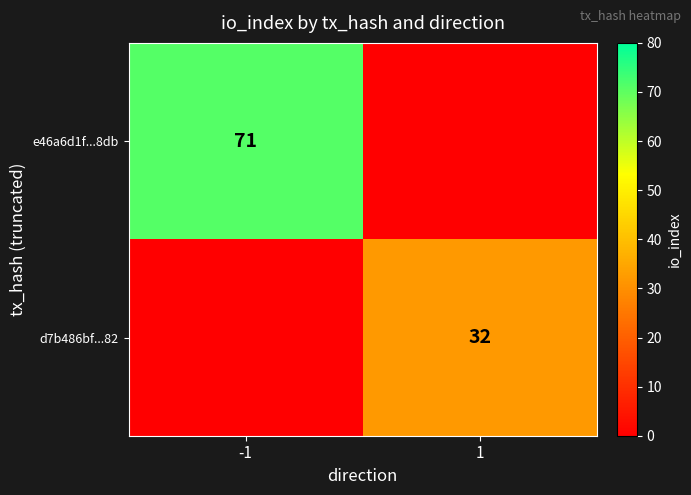

Which label corresponds to the largest value in the chart?

-1